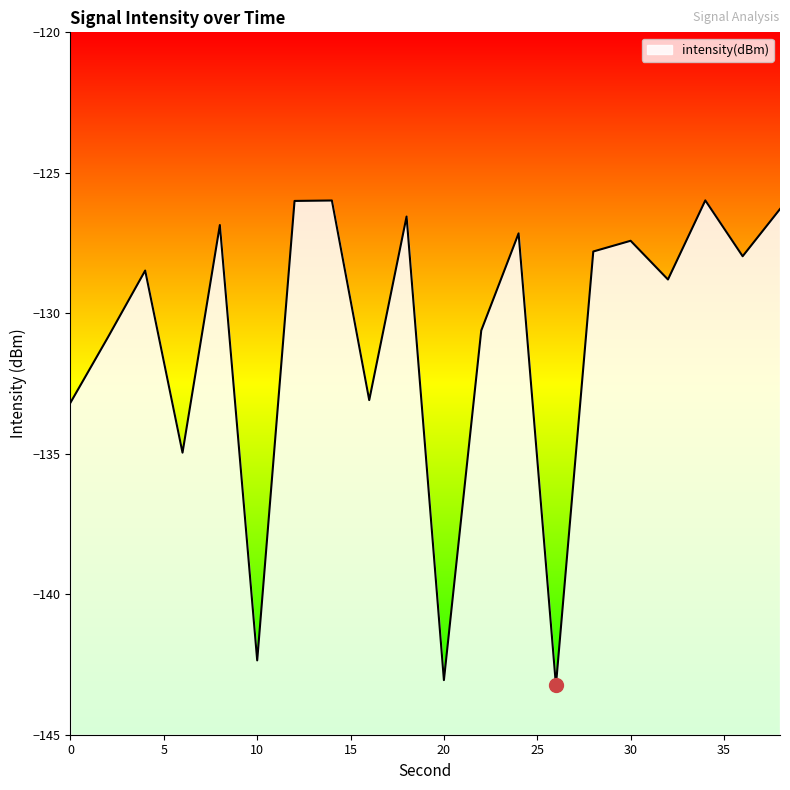

The chart shows a value of -195.6 at 4. True or false?

False